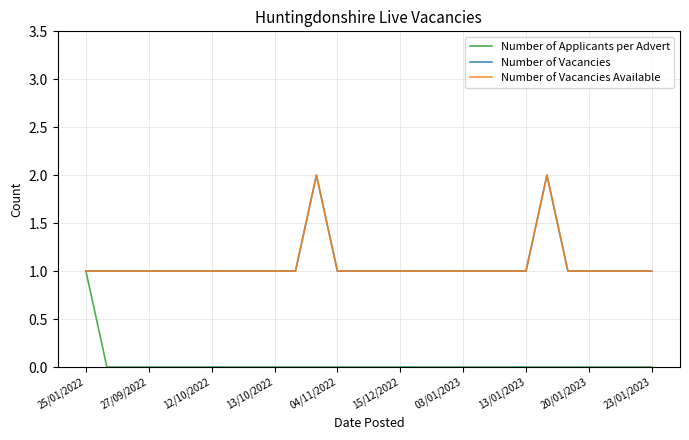

Does the chart display data point markers on the line(s)?

No